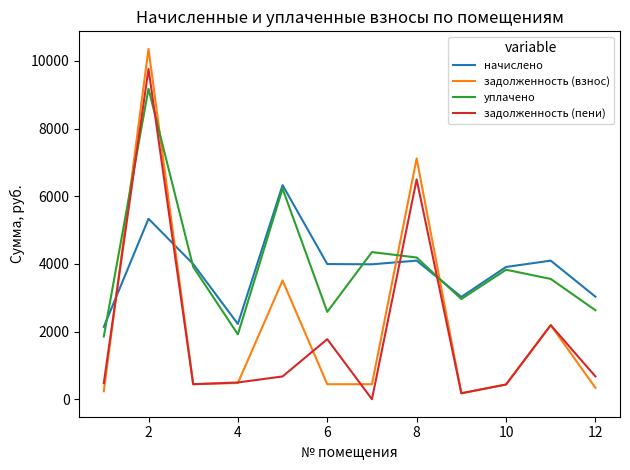

What is the maximum value shown in the chart?

10358.3